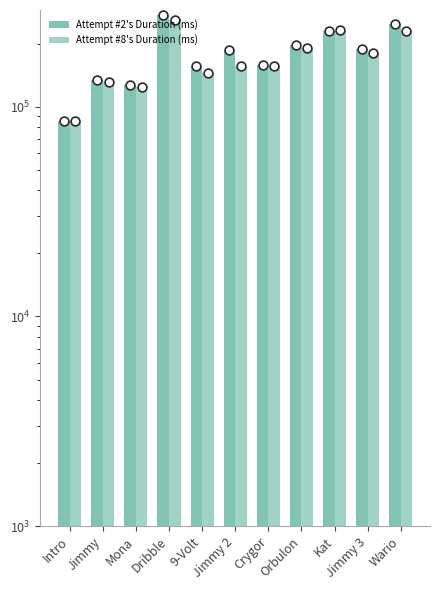

Which series has the largest total across all categories?

Attempt #2's Duration (ms)